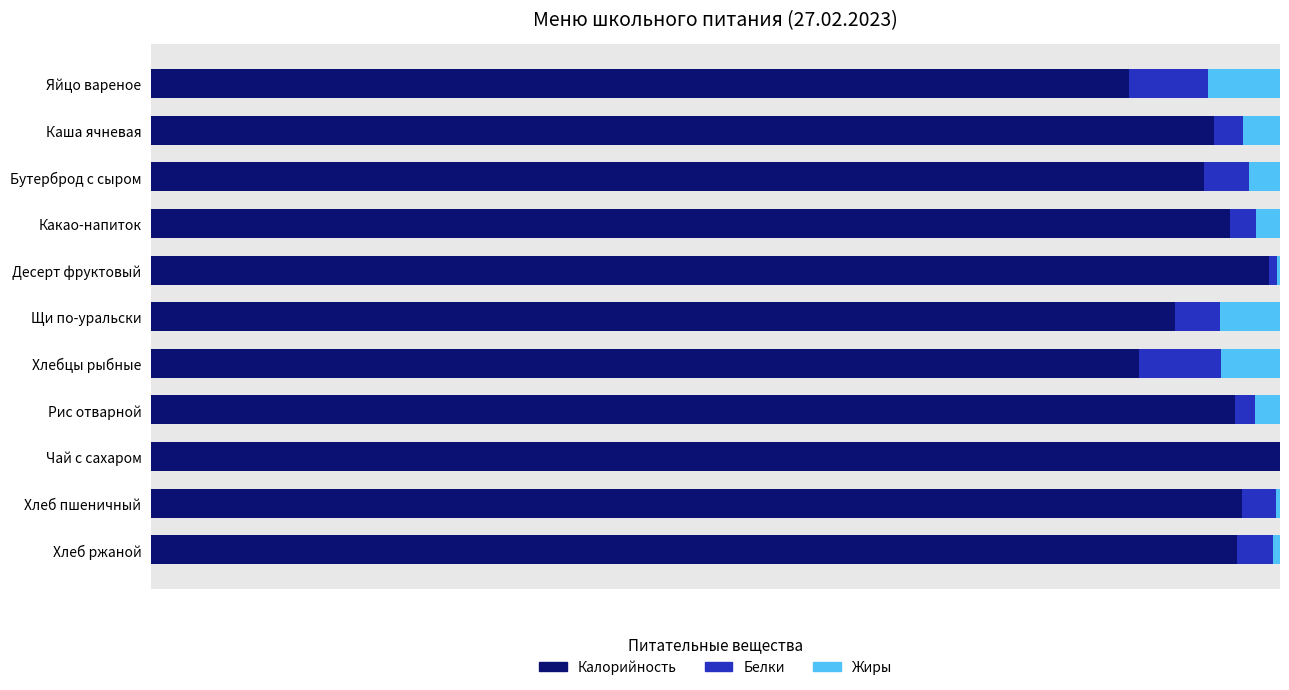

What are all the series names shown in the legend?

Калорийность, Белки, Жиры